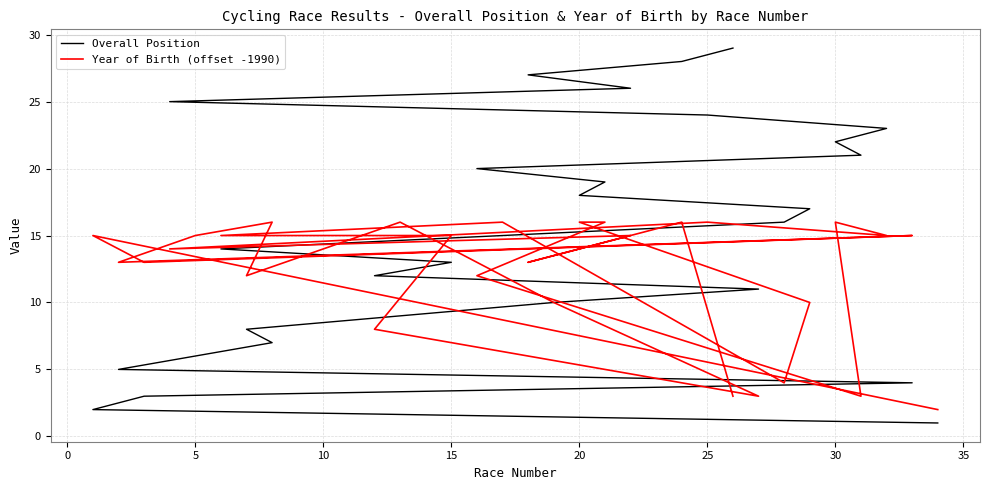

What is the total value across all series at 10?

19